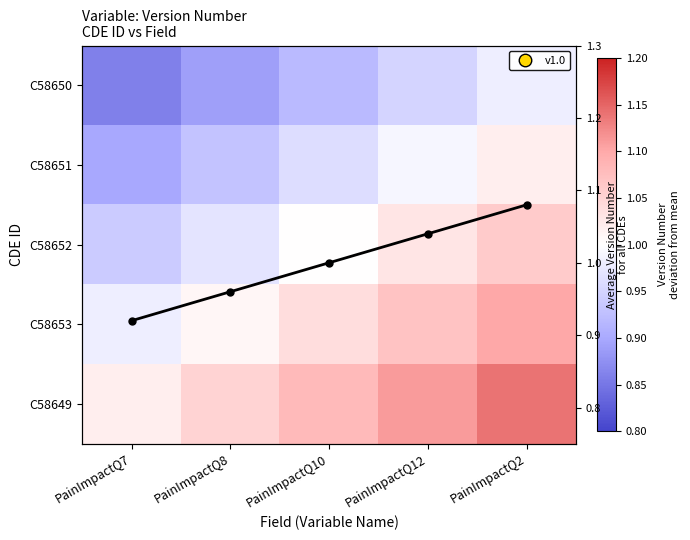

Count the Row mean values in the range 0 to 1.

3